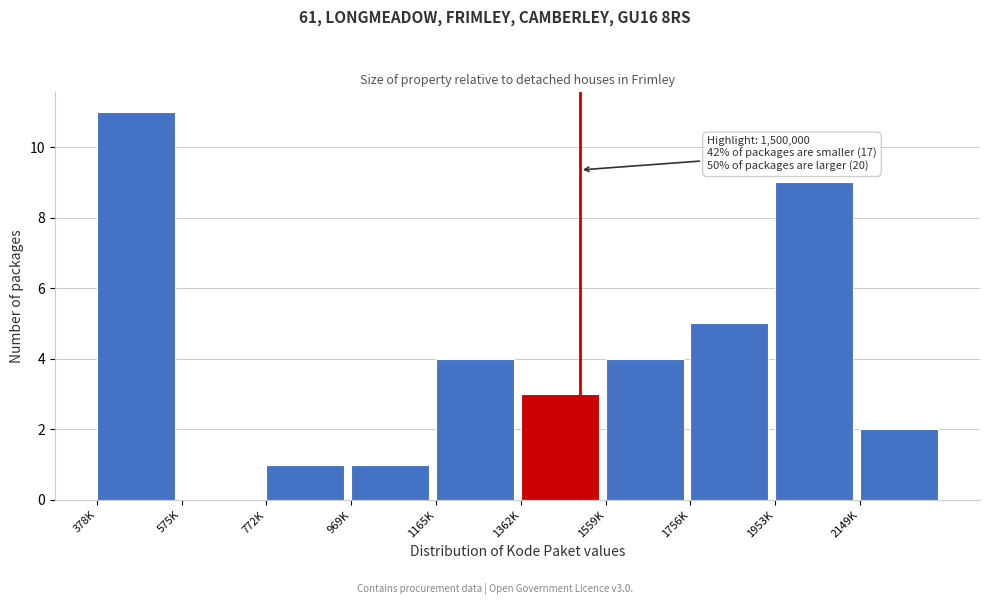

Reading left to right, transcribe all the data shown in this chart.

378K=11	575K=0	772K=1	969K=1	1165K=4	1362K=3	1559K=4	1756K=5	1953K=9	2149K=2